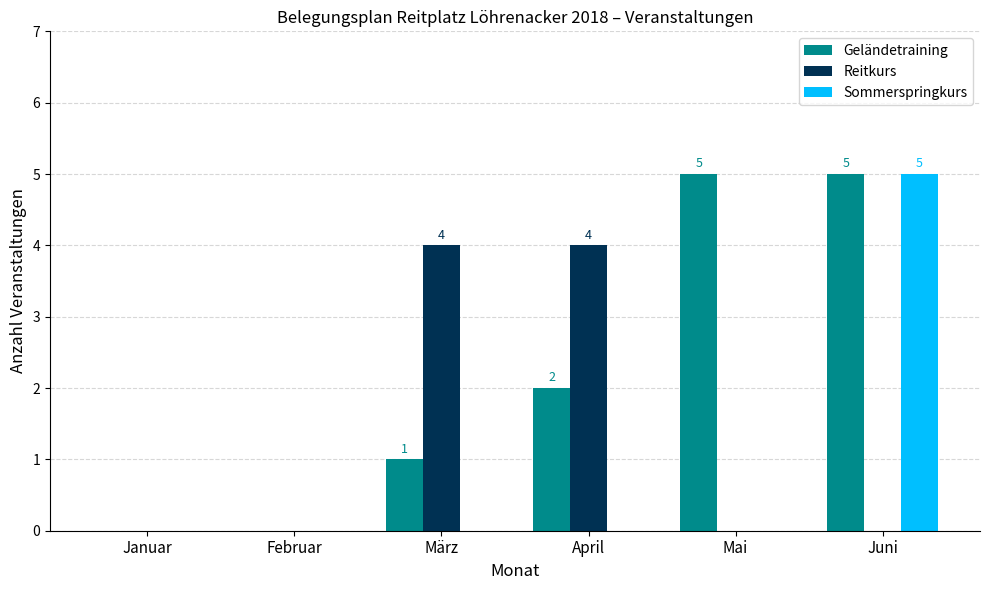

What is the sum of the Reitkurs values at Juni and April?

4